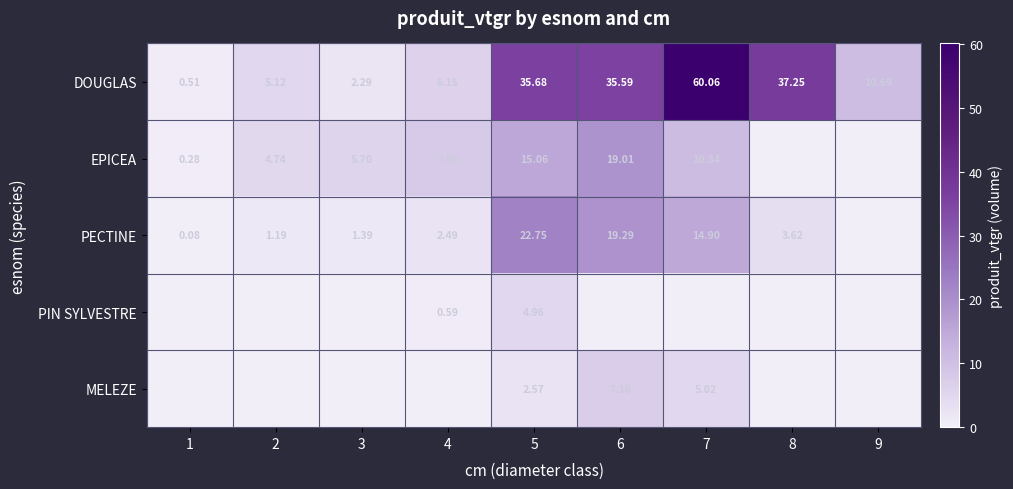

True or false: DOUGLAS has a value of 0.5 at 1.

True